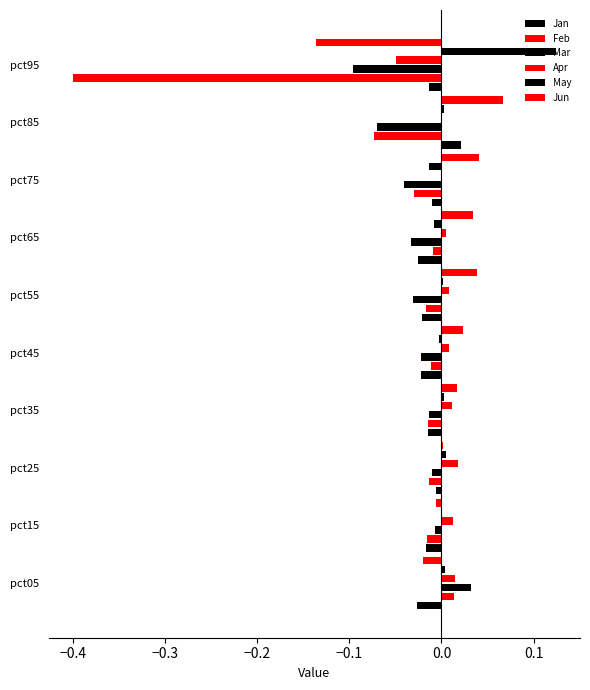

Reading left to right, list all the values displayed in this chart.

Jan: -0.0	-0.0	-0.0	-0.0	-0.0	-0.0	-0.0	-0.0	0.0	-0.0
Feb: 0.0	-0.0	-0.0	-0.0	-0.0	-0.0	-0.0	-0.0	-0.1	-0.4
Mar: 0.0	-0.0	-0.0	-0.0	-0.0	-0.0	-0.0	-0.0	-0.1	-0.1
Apr: 0.0	0.0	0.0	0.0	0.0	0.0	0.0	0.0	-0.0	-0.0
May: 0.0	0.0	0.0	0.0	-0.0	0.0	-0.0	-0.0	0.0	0.1
Jun: -0.0	-0.0	0.0	0.0	0.0	0.0	0.0	0.0	0.1	-0.1